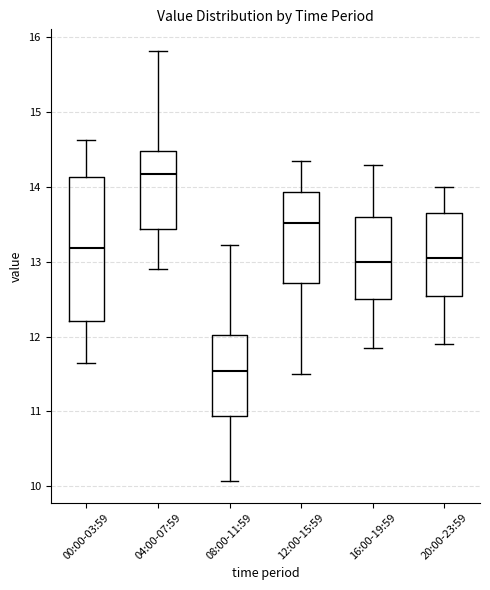

Which box has the lowest median line?

08:00-11:59